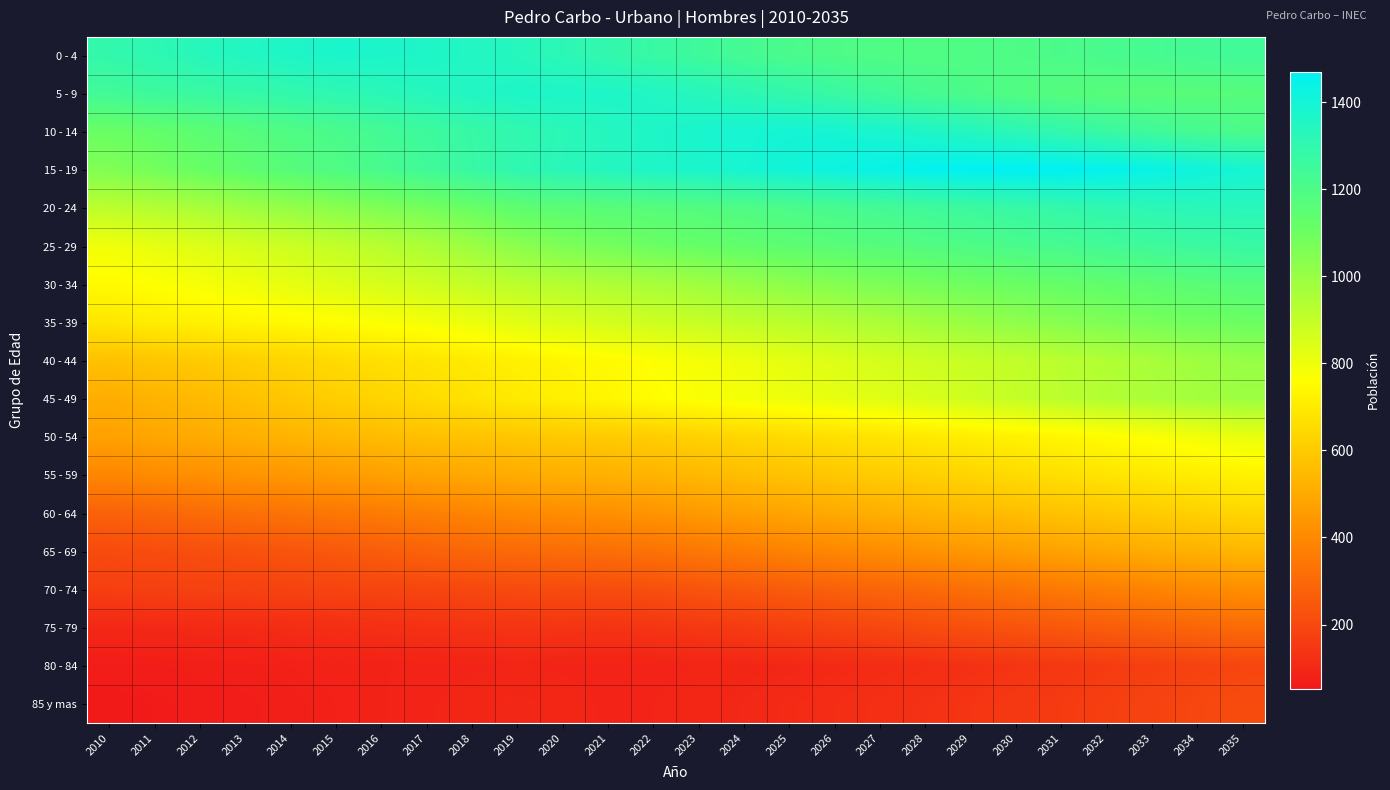

List the series in order of their peak value, highest first.

15 - 19, 10 - 14, 0 - 4, 5 - 9, 20 - 24, 25 - 29, 30 - 34, 35 - 39, 40 - 44, 45 - 49, 50 - 54, 55 - 59, 60 - 64, 65 - 69, 70 - 74, 75 - 79, 85 y mas, 80 - 84